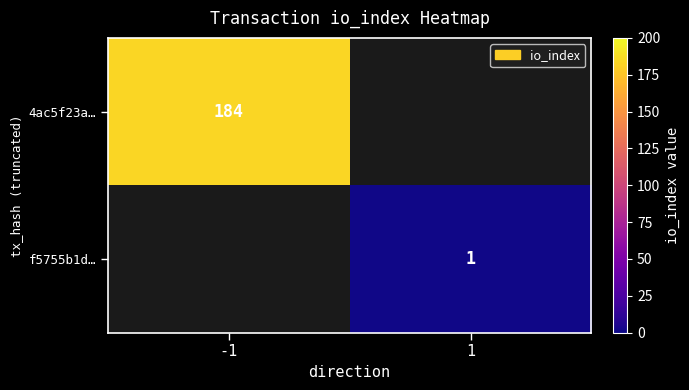

The 4ac5f23a… series shows 184 at -1. True or false?

True